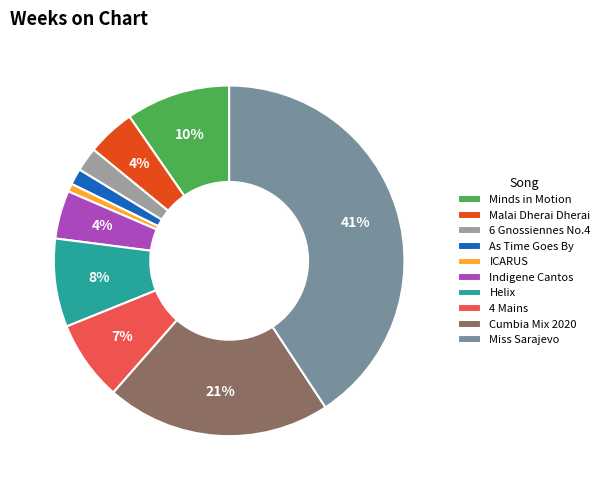

Between 4 Mains and Indigene Cantos, which is larger?

4 Mains